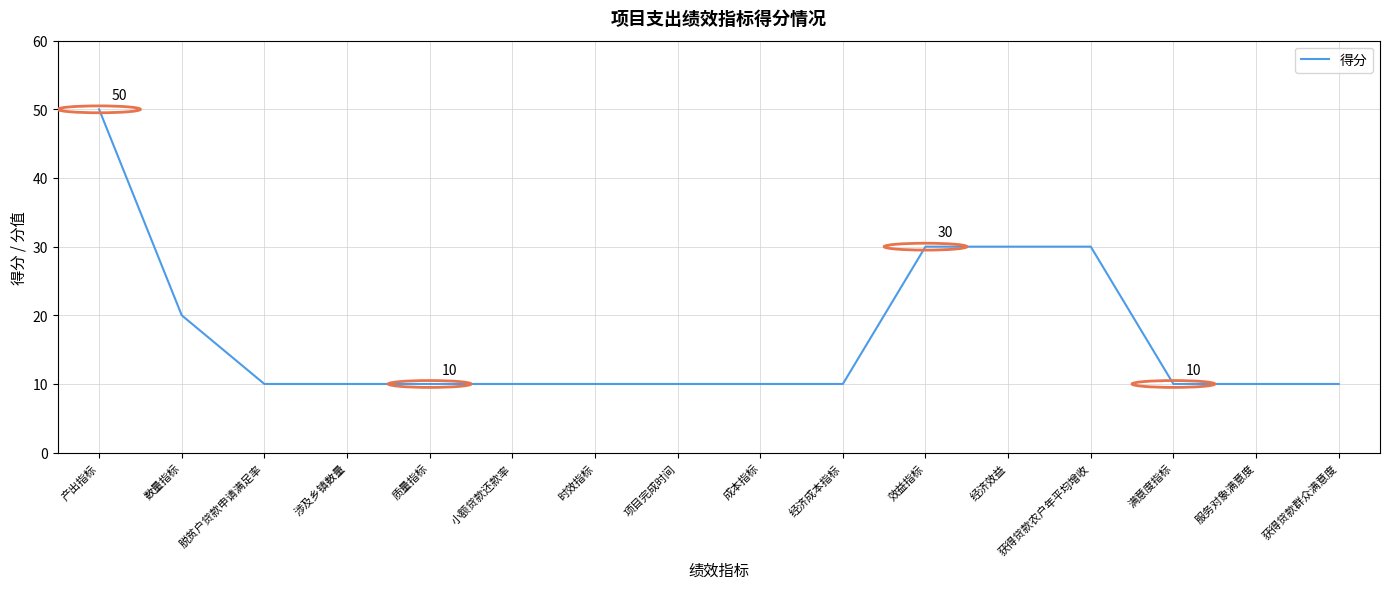

What position from the right is 小额贷款还款率?

11